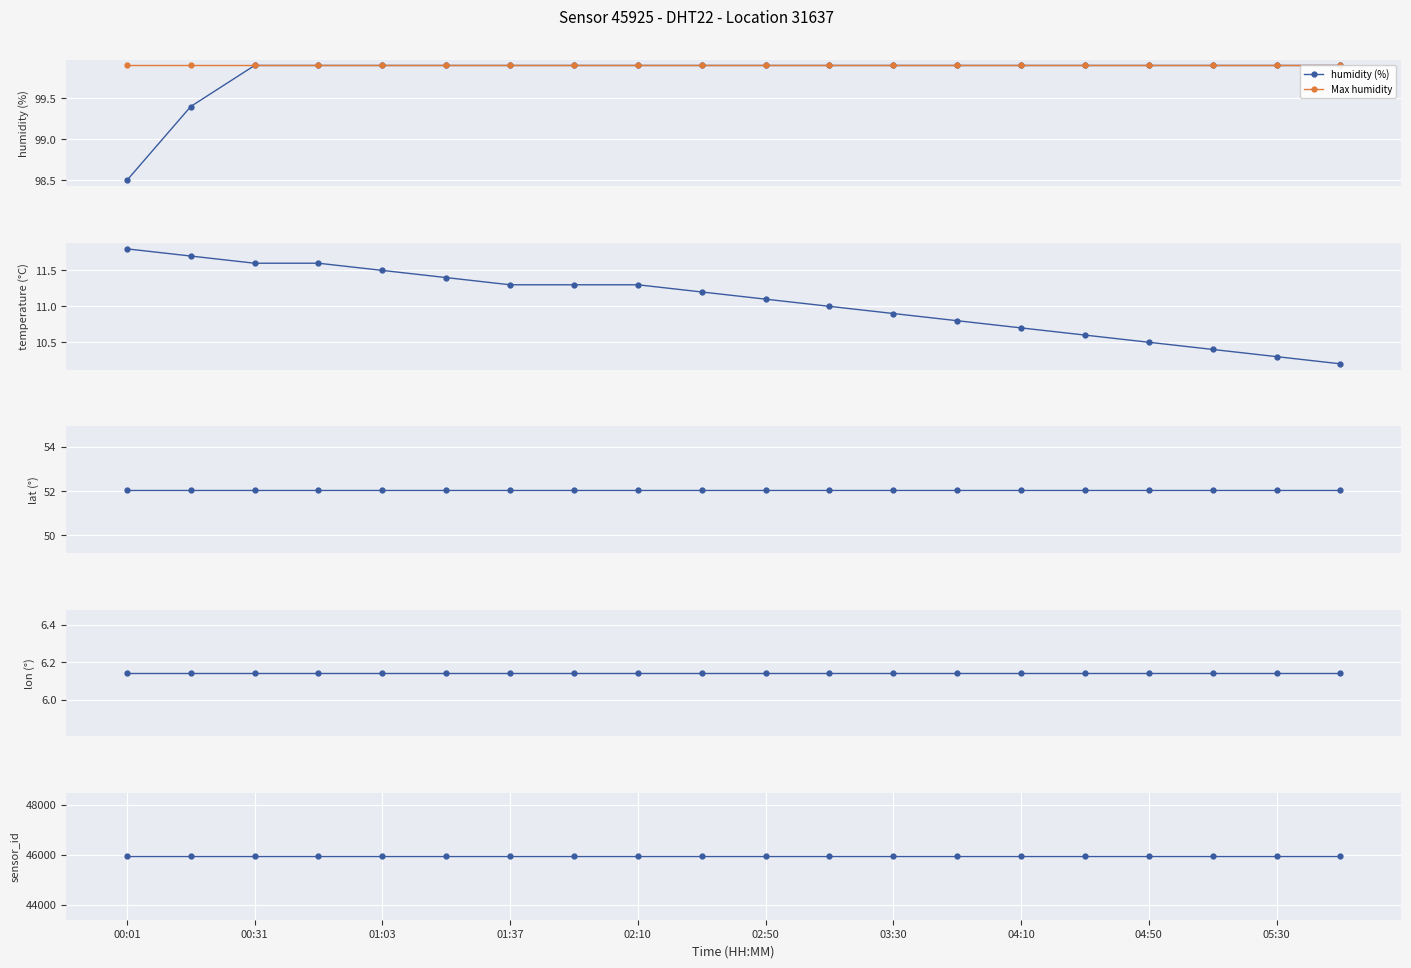

True or false: temperature (°C) has a value of 11.8 at 00:01.

True